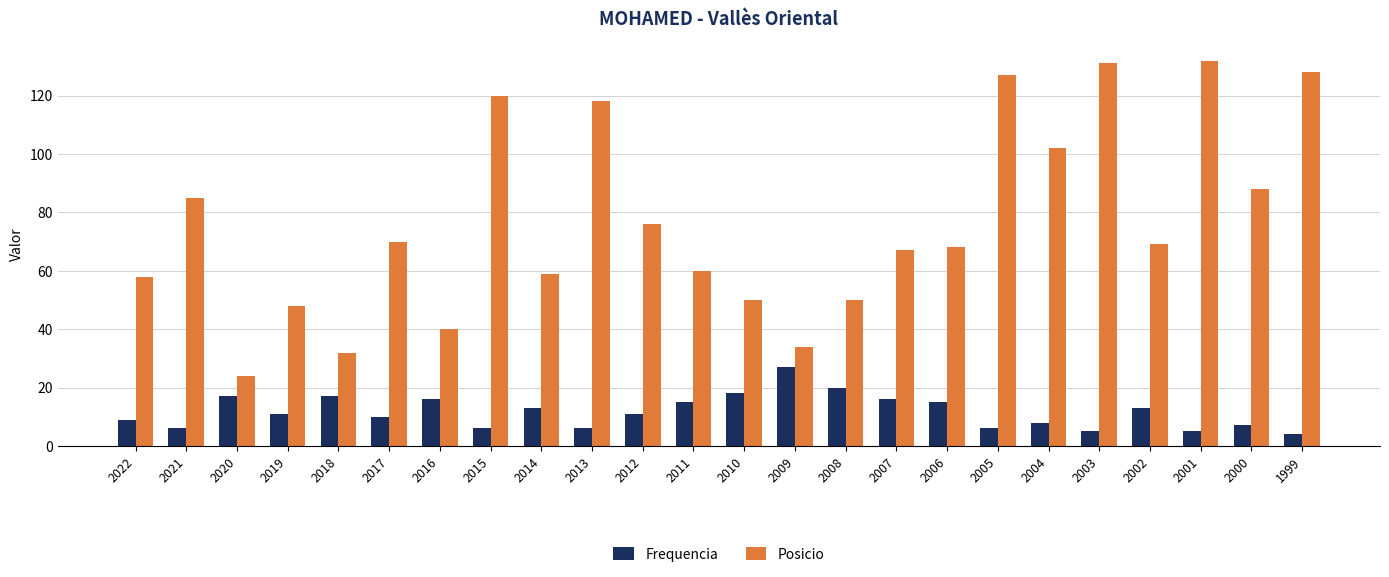

At which label does Frequencia first exceed 11?

2020